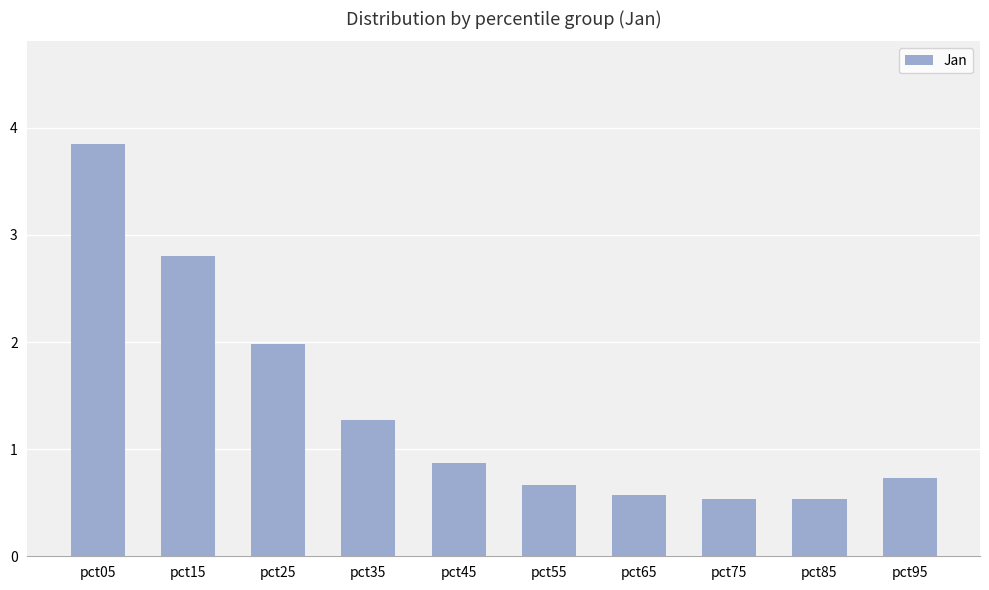

The chart shows a value of 0.7 at pct95. True or false?

True